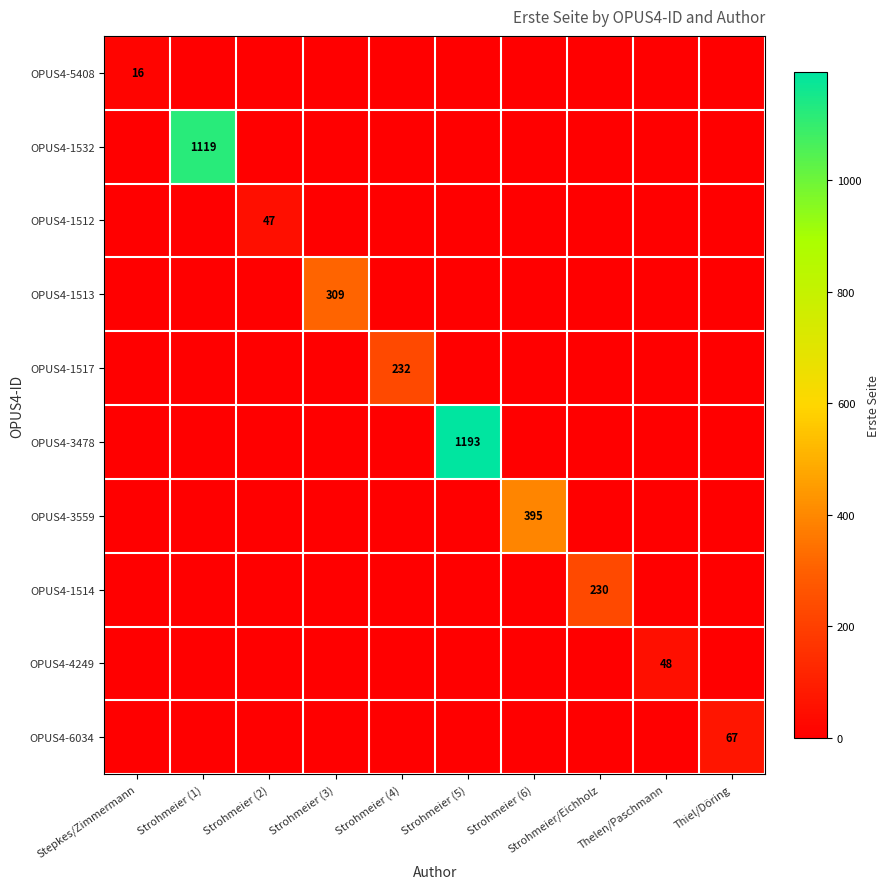

Is it true that OPUS4-1514 equals 230 at Strohmeier/Eichholz?

True